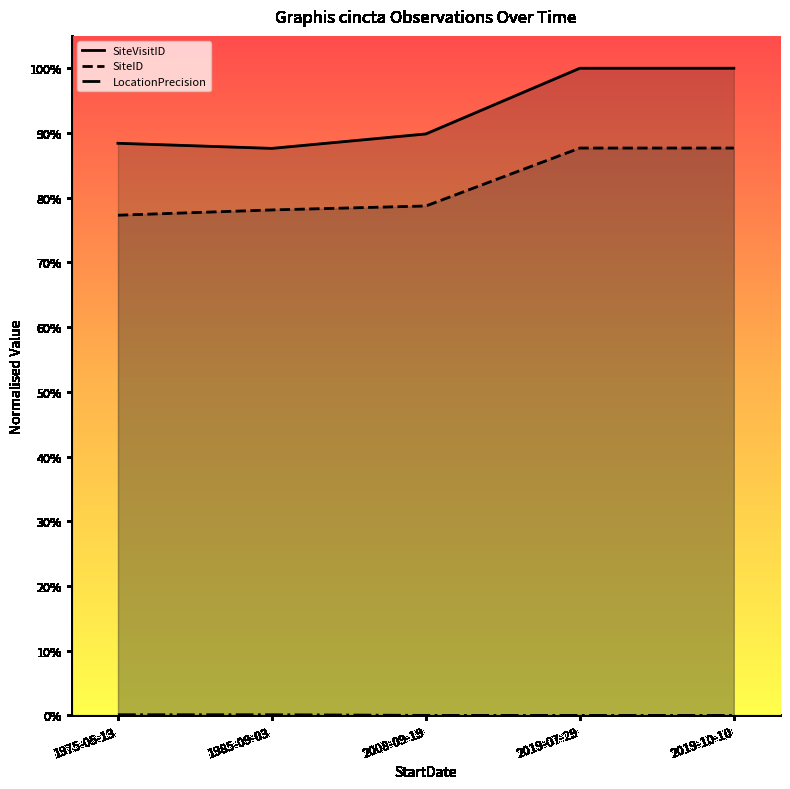

The SiteVisitID series shows 1.5 at 2008-09-19. True or false?

False